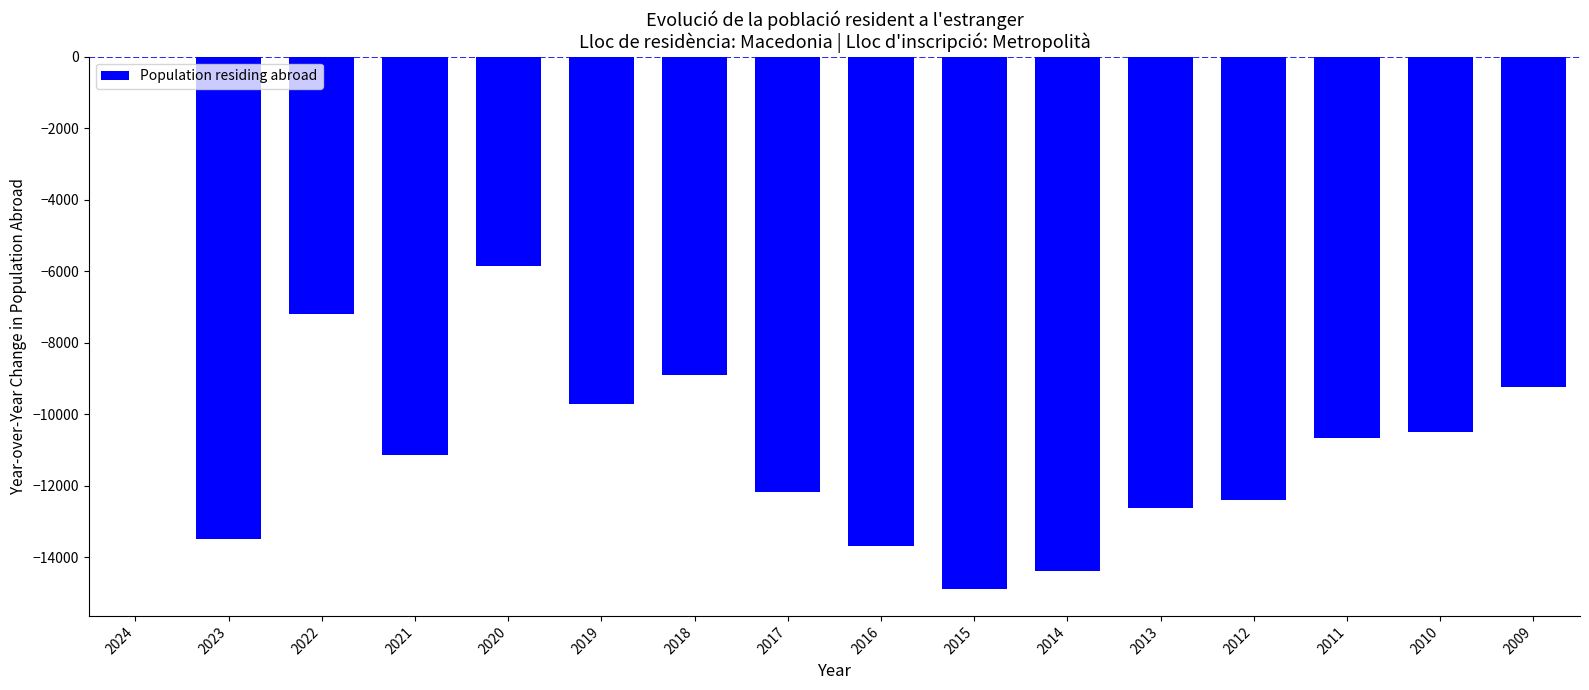

True or false: the data shows -11143 at 2021.

True